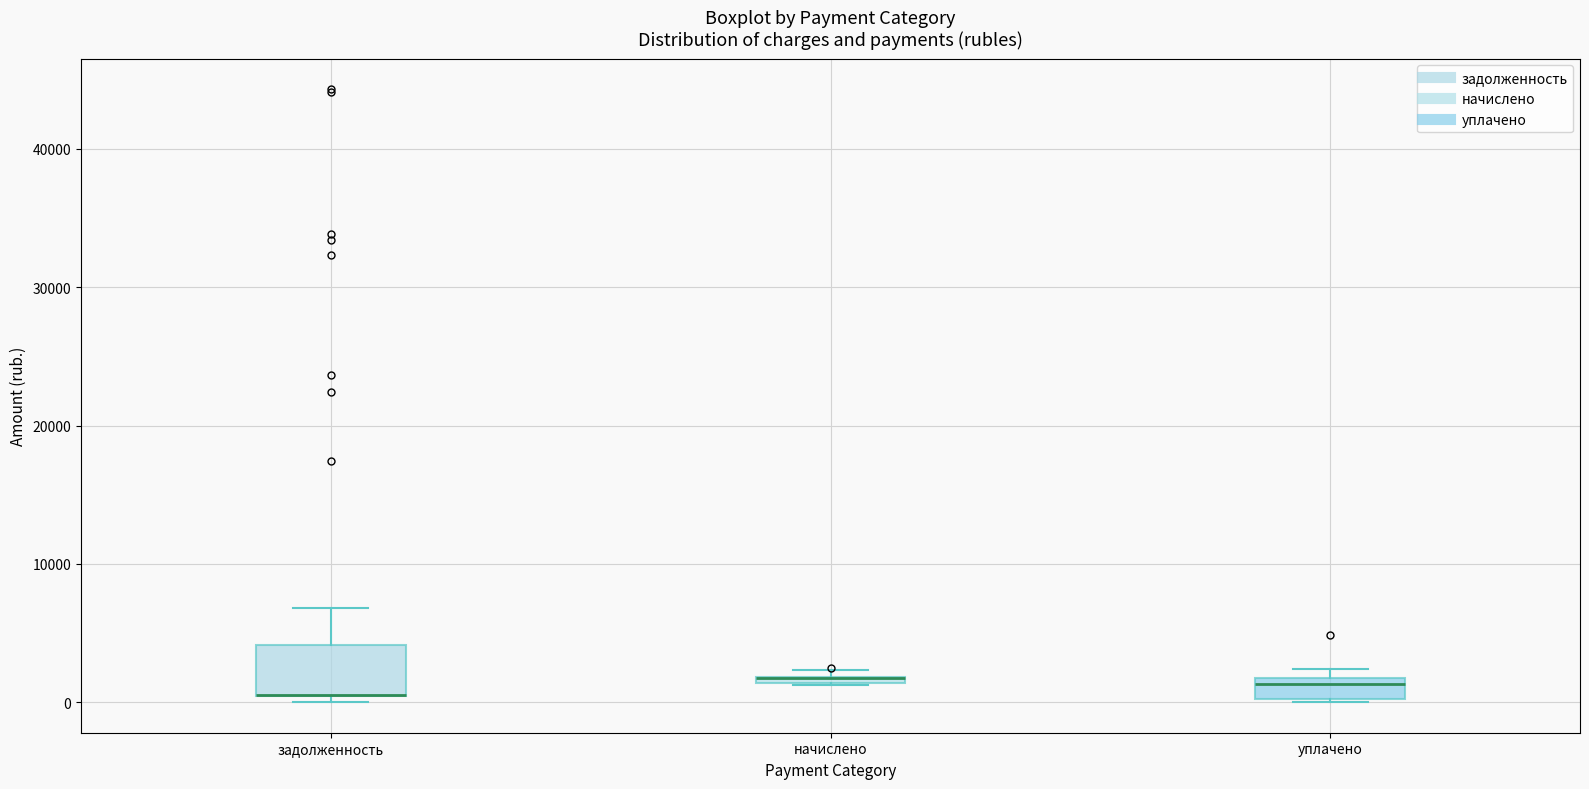

Comparing the boxes themselves (not the whiskers), which one is the tallest?

задолженность